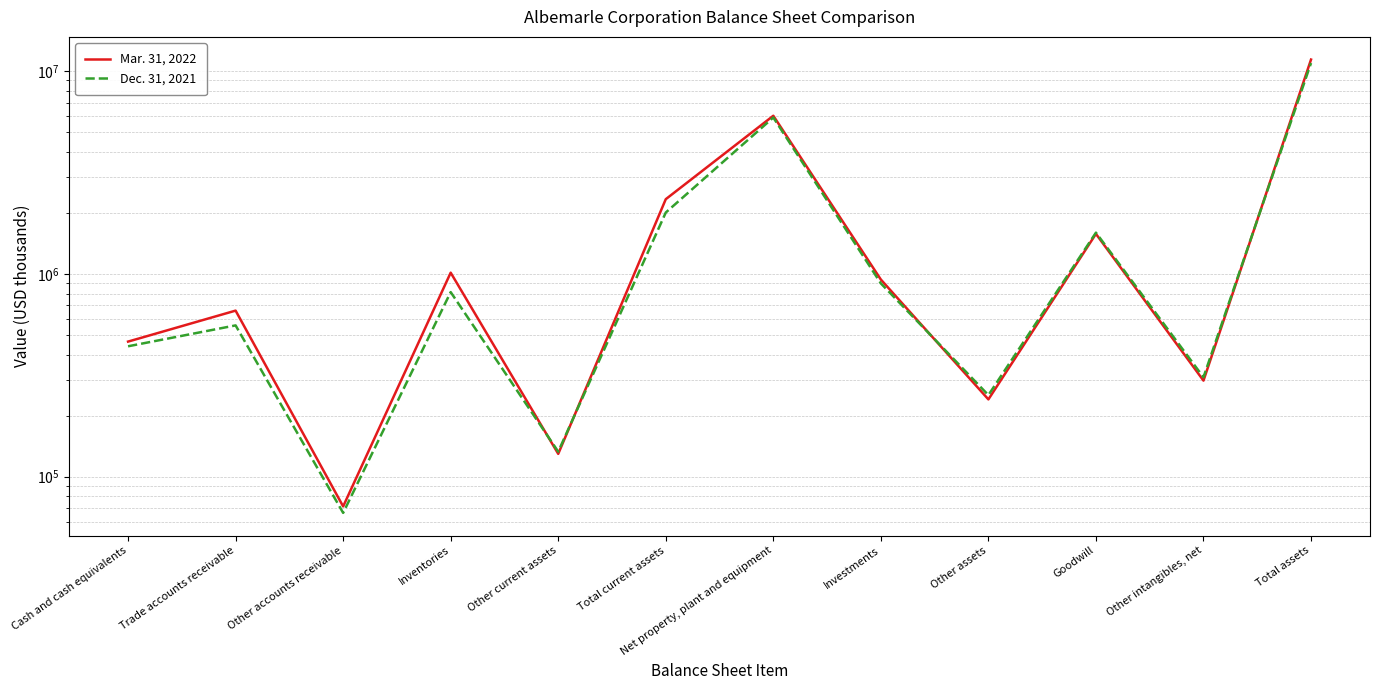

What is the value of the Dec. 31, 2021 point at the 1st from the left?

439272